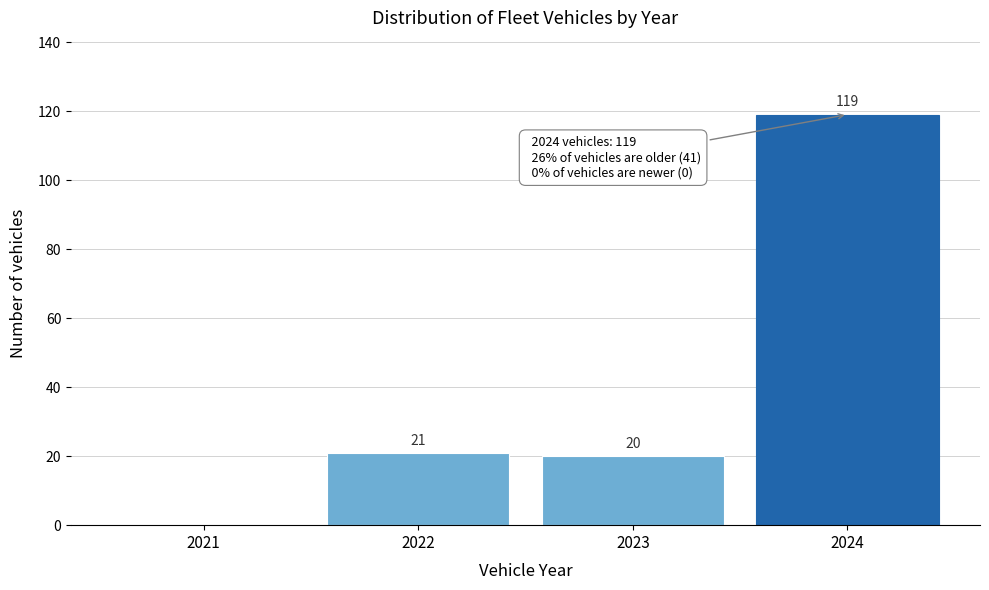

Reading right to left, what are all the values shown in this chart?

2024=119	2023=20	2022=21	2021=0